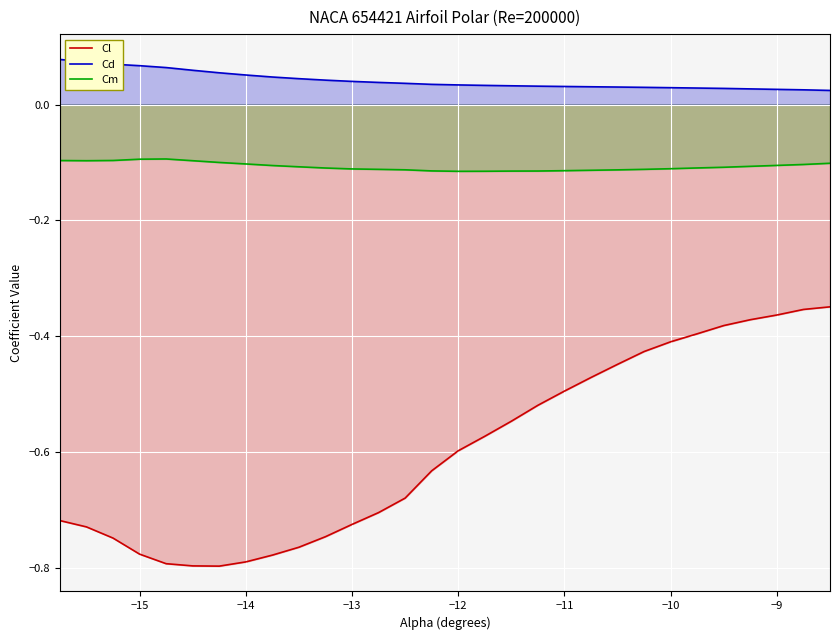

Which series has the largest total across all categories?

Cd